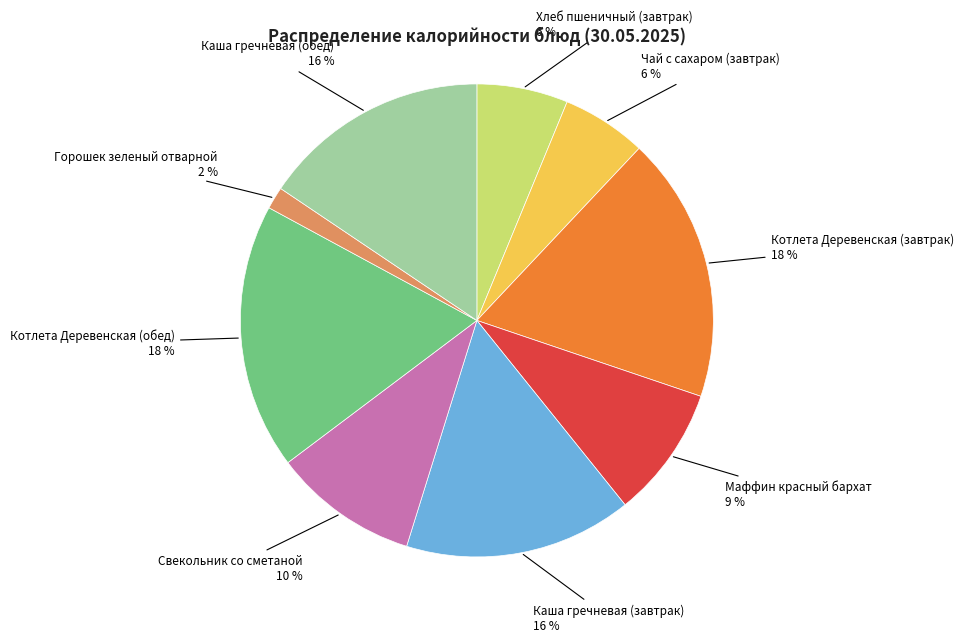

Is there a majority slice in this chart?

No